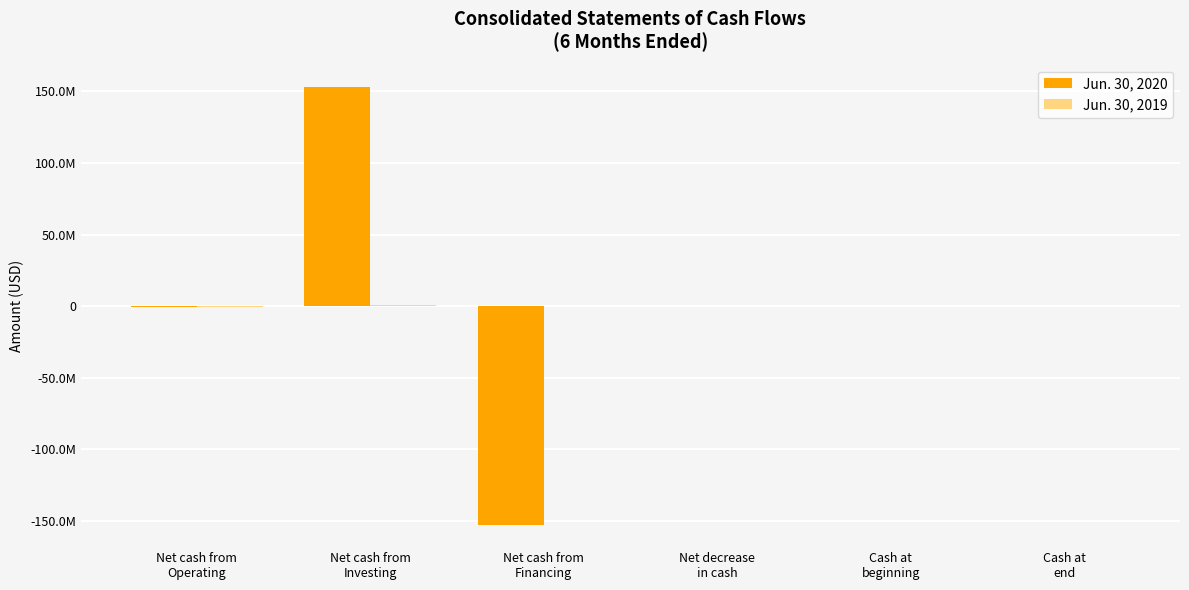

What is the minimum value for Jun. 30, 2020?

-152973572